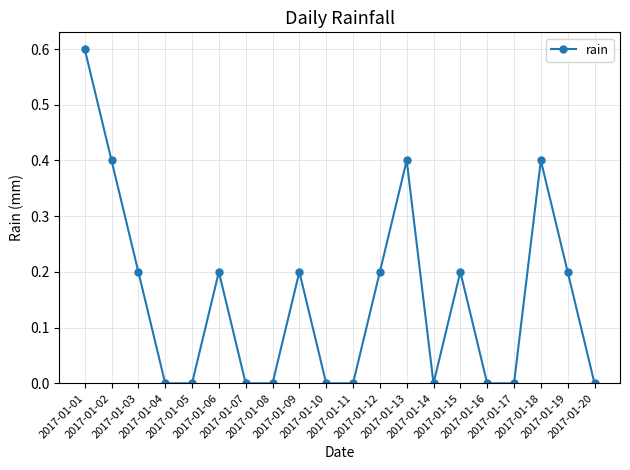

Reading left to right, extract all data points from this chart.

2017-01-01=0.6	2017-01-02=0.4	2017-01-03=0.2	2017-01-04=0.0	2017-01-05=0.0	2017-01-06=0.2	2017-01-07=0.0	2017-01-08=0.0	2017-01-09=0.2	2017-01-10=0.0	2017-01-11=0.0	2017-01-12=0.2	2017-01-13=0.4	2017-01-14=0.0	2017-01-15=0.2	2017-01-16=0.0	2017-01-17=0.0	2017-01-18=0.4	2017-01-19=0.2	2017-01-20=0.0